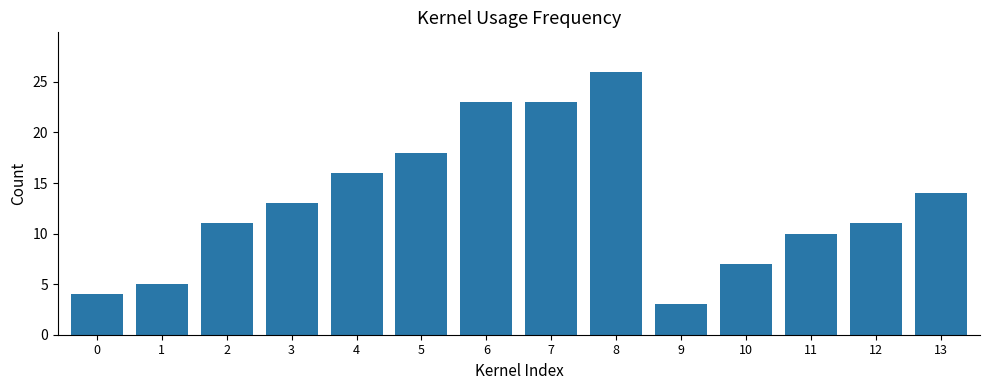

Between 4 and 11, which is larger?

4